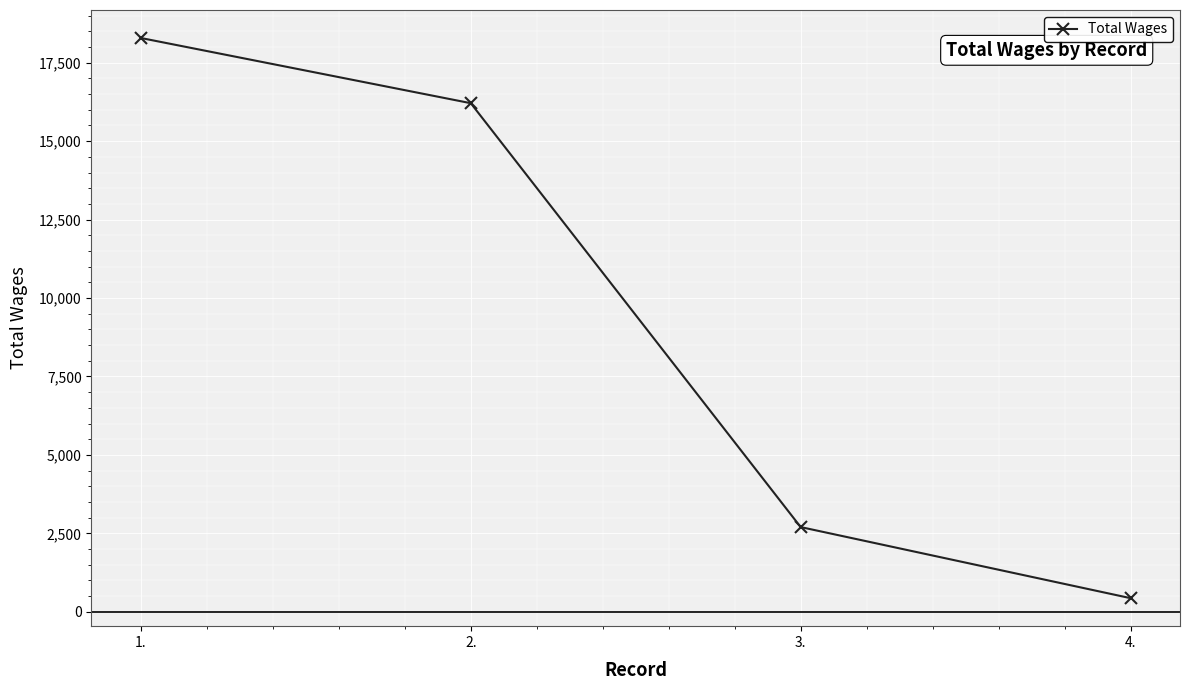

Approximately how many times larger is the value at 4. compared to 3.?

0.2